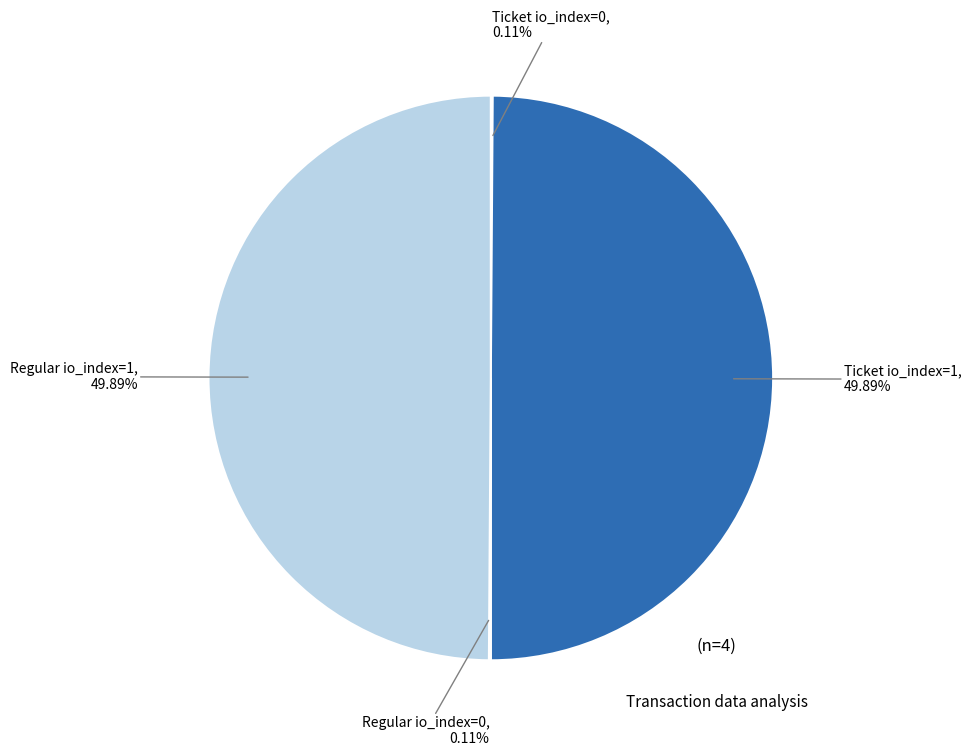

The Regular io_index=0 slice represents 0% of the pie. True or false?

True